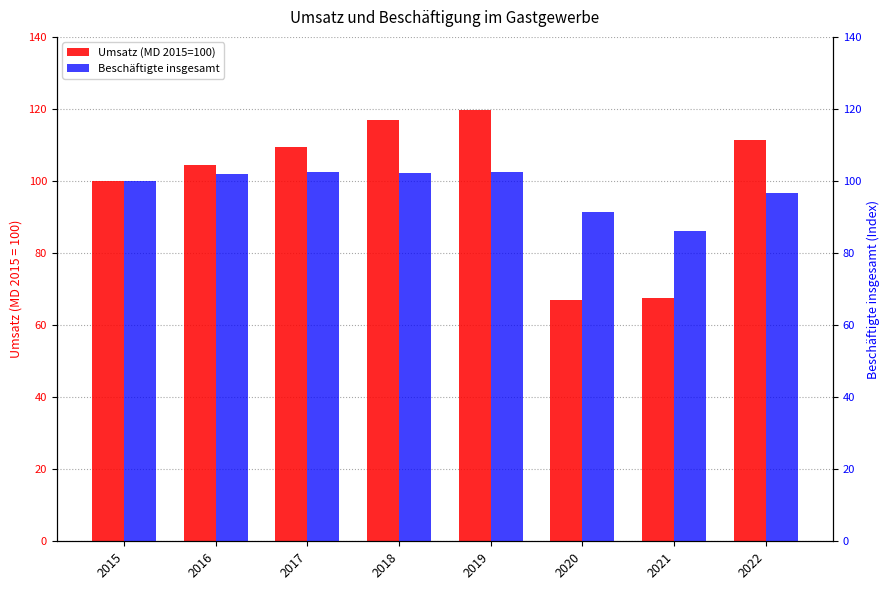

At which label is Umsatz (MD 2015=100) closest to 93?

2015